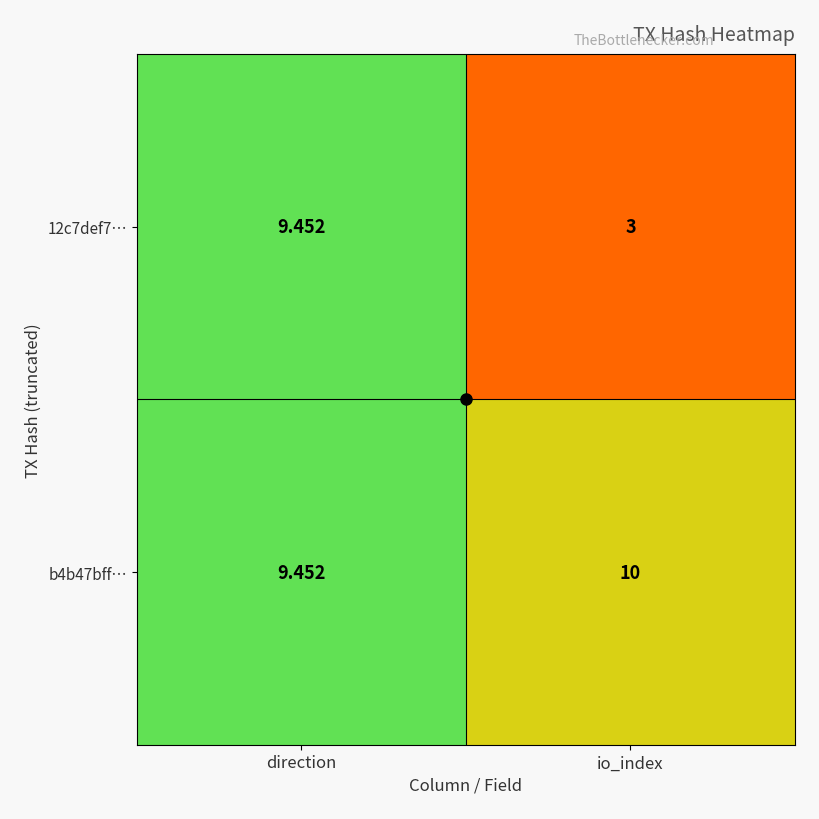

How many data points in b4b47bff… are less than 10?

1